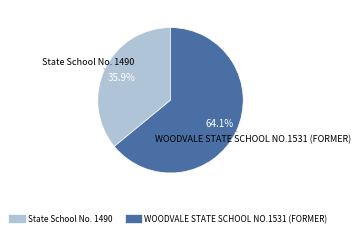

Rank the categories by value from lowest to highest.

State School No. 1490, WOODVALE STATE SCHOOL NO.1531 (FORMER)